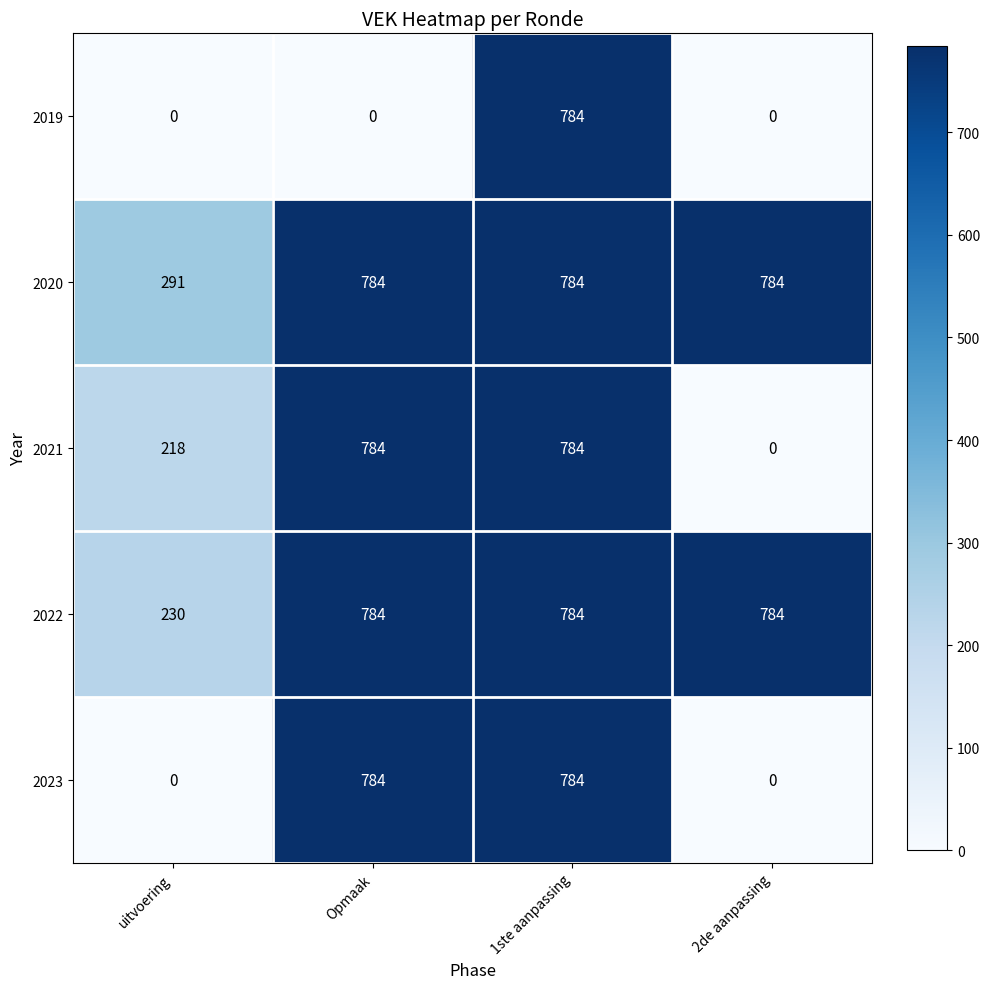

How many data points in 2021 are less than 784?

2